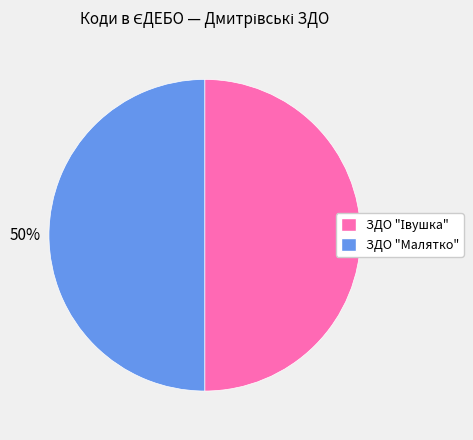

Count the number of slices in the pie.

2